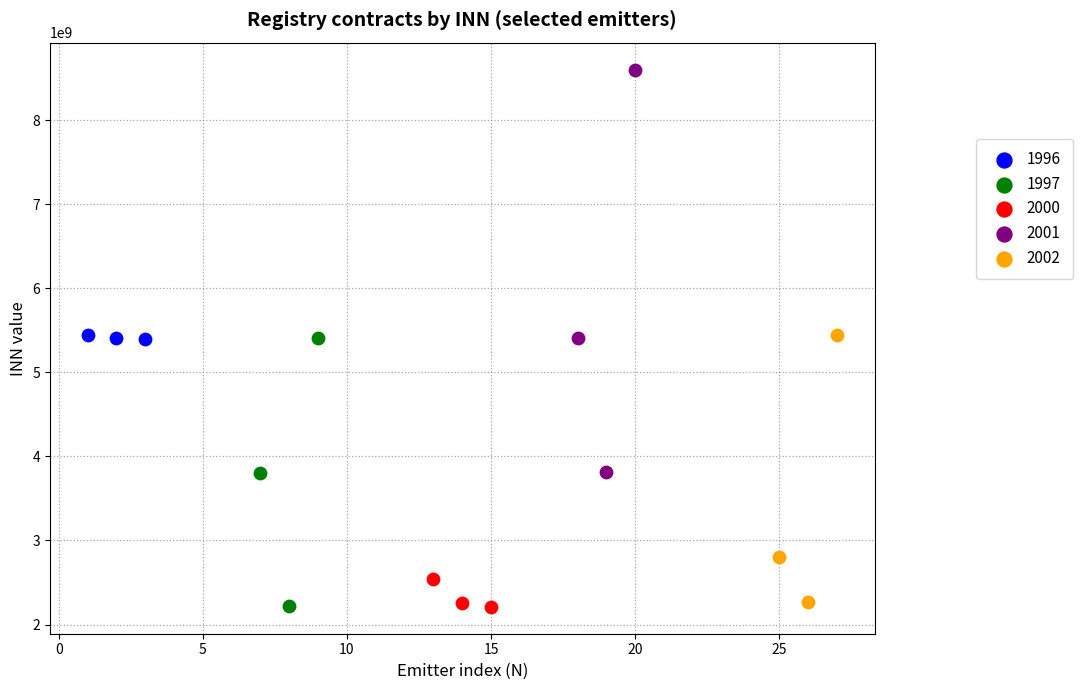

Which series has the largest Y range (max minus min)?

2001